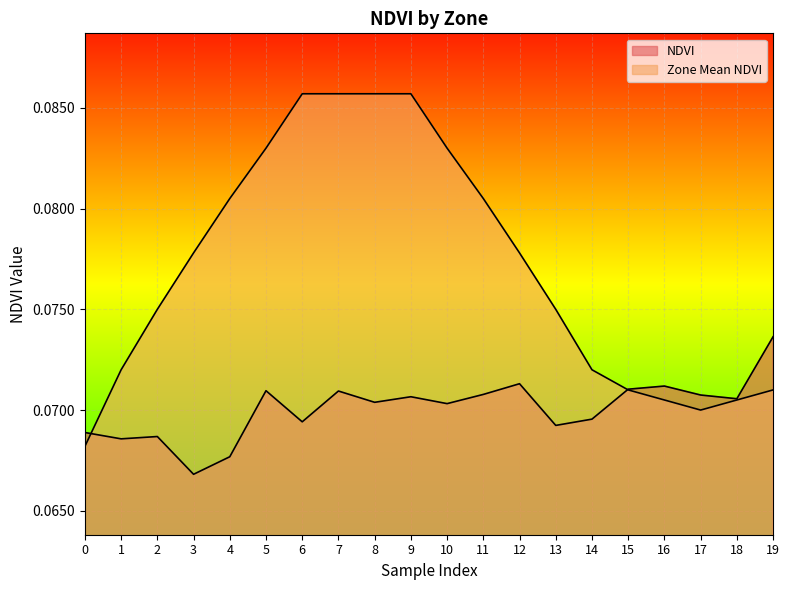

The NDVI series shows 0.1 at 3. True or false?

True